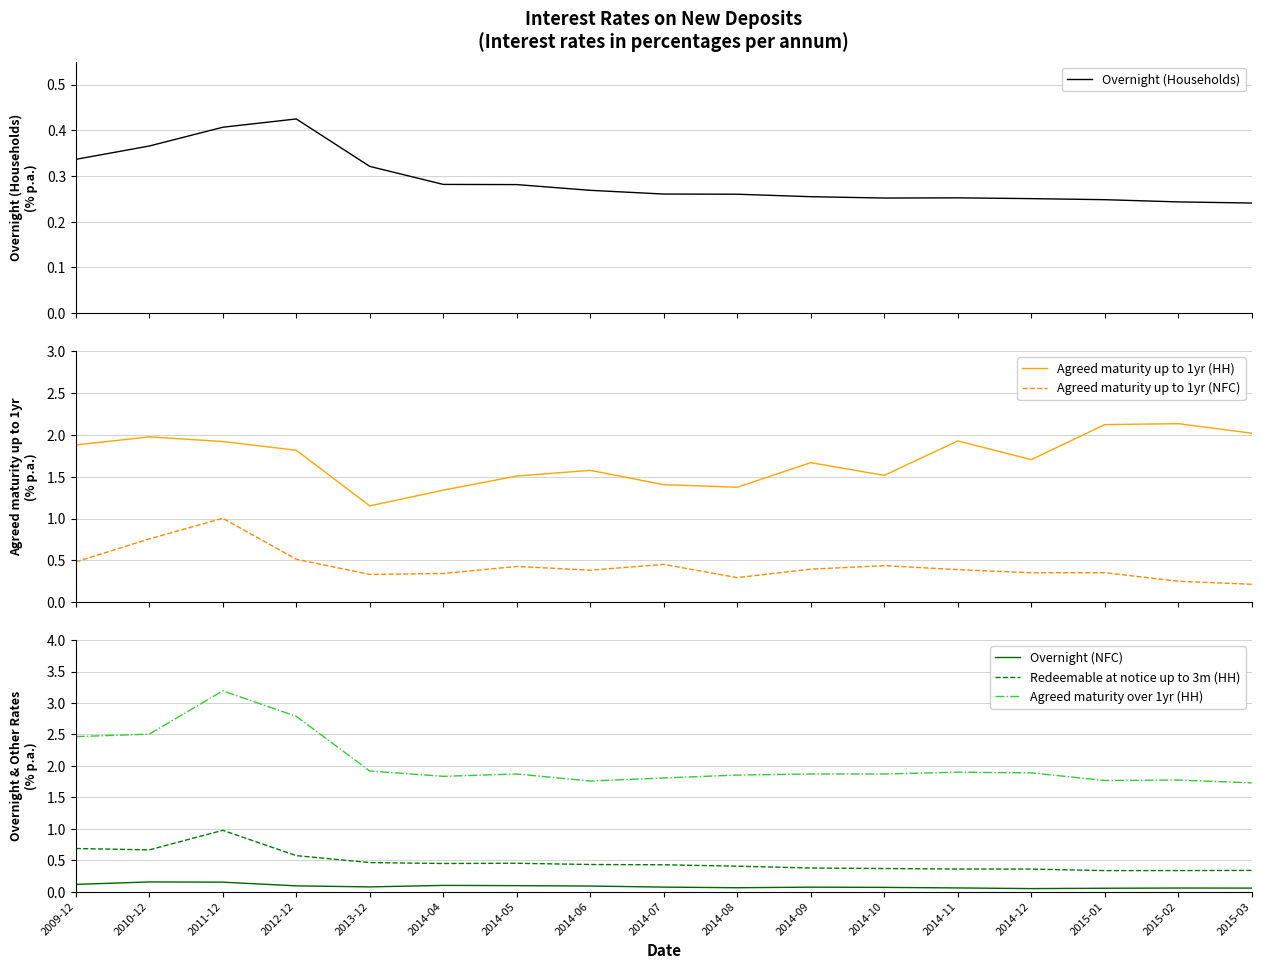

Between 2014-09 and 2014-10, which series saw the biggest shift?

Agreed maturity up to 1yr (HH)